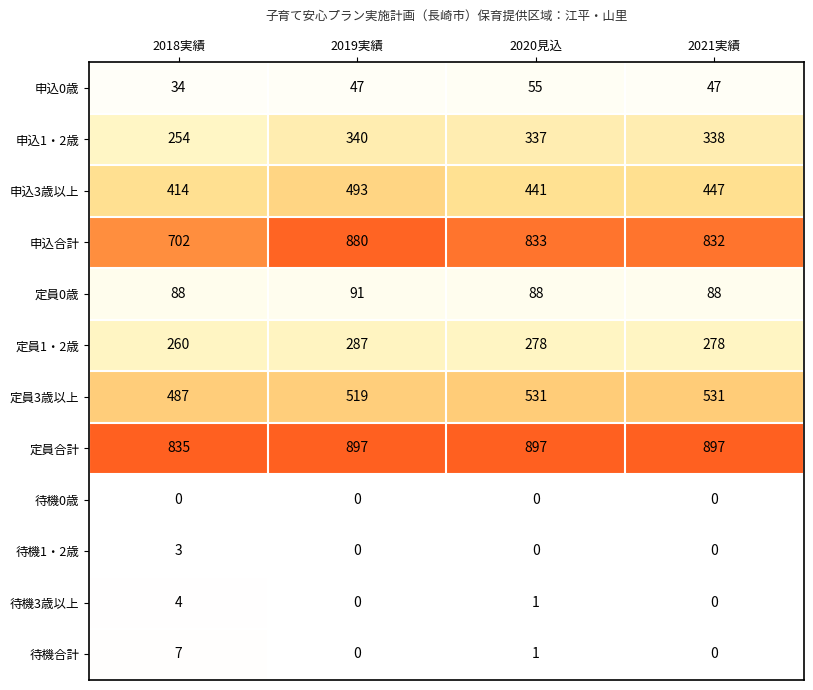

How many series are shown in this chart?

12